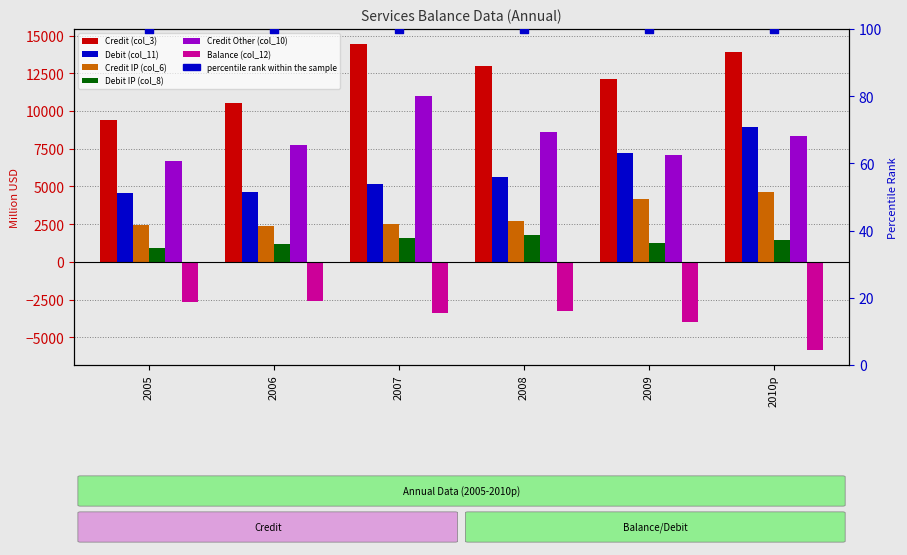

At how many categories does at least one series exceed -4047?

6